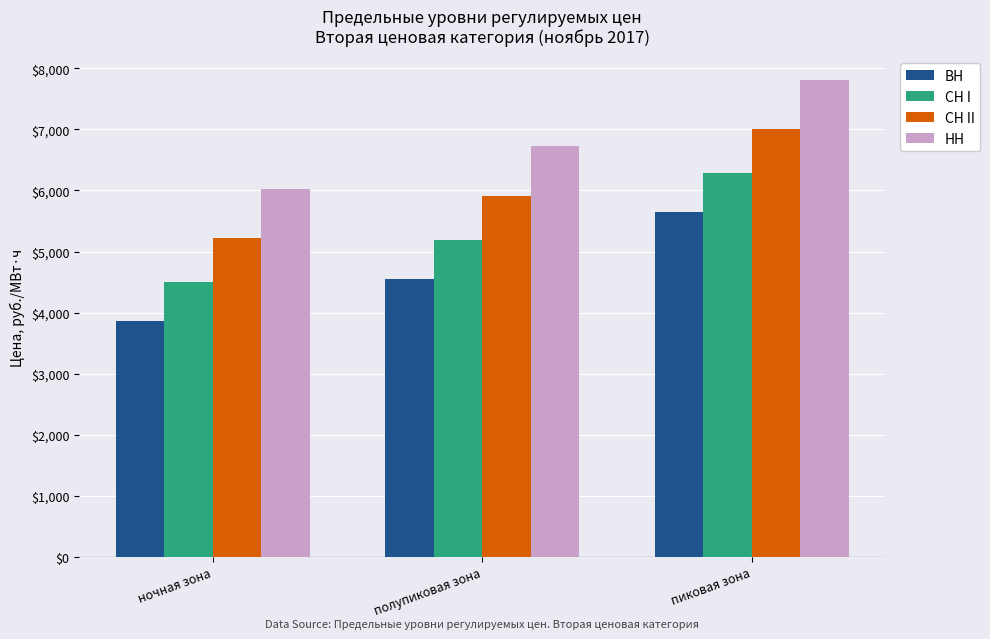

The value of СН II at ночная зона is 5221.8. True or false?

True